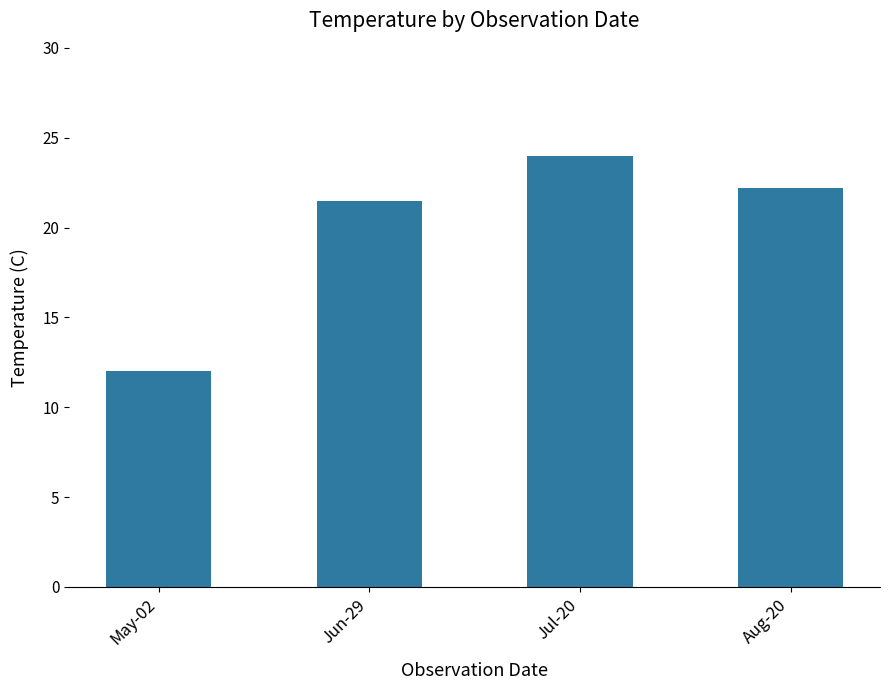

Rank the categories by value from highest to lowest.

Jul-20, Aug-20, Jun-29, May-02